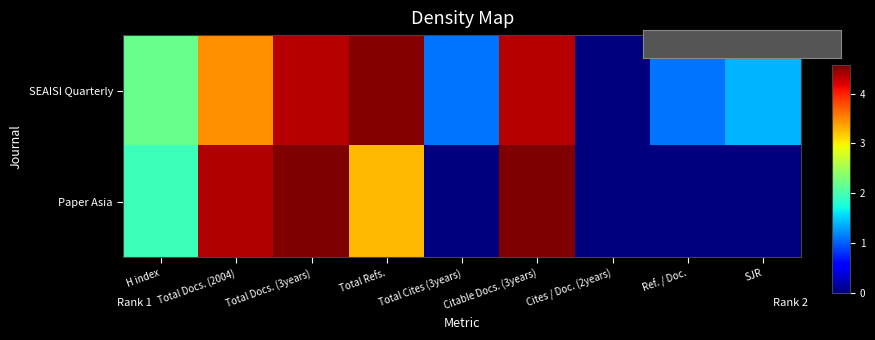

How many series are shown in this chart?

2